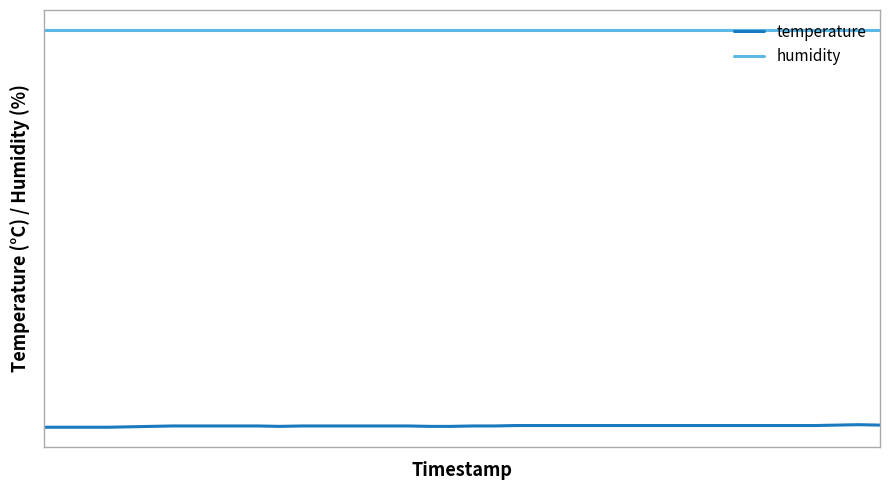

Does the chart have visible grid lines?

No